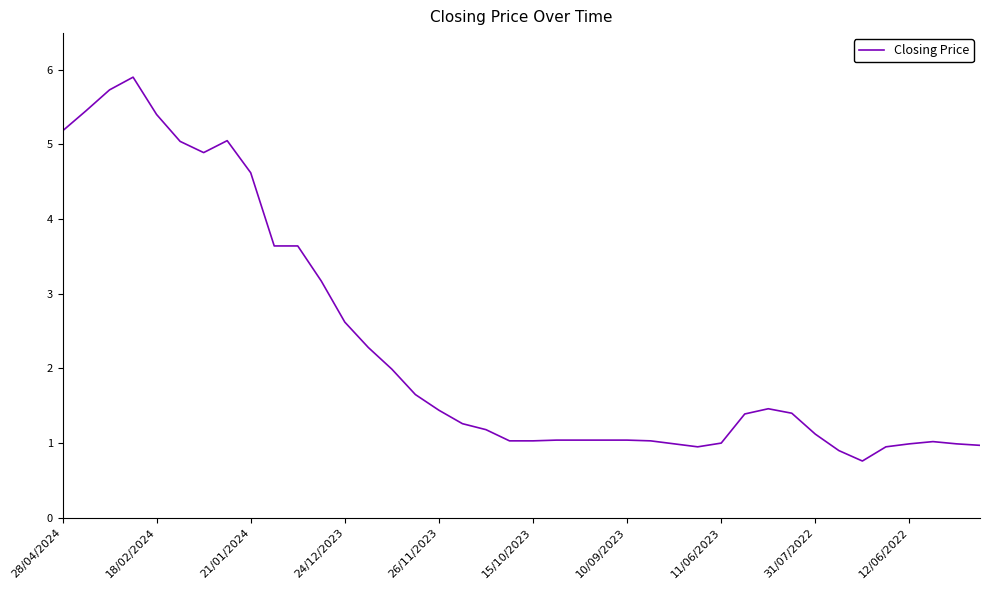

What is the difference between the maximum and second lowest values?

5.0